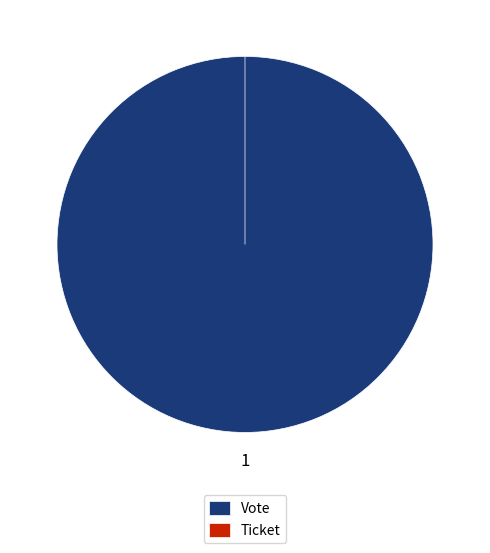

How many slices are in this pie chart?

2